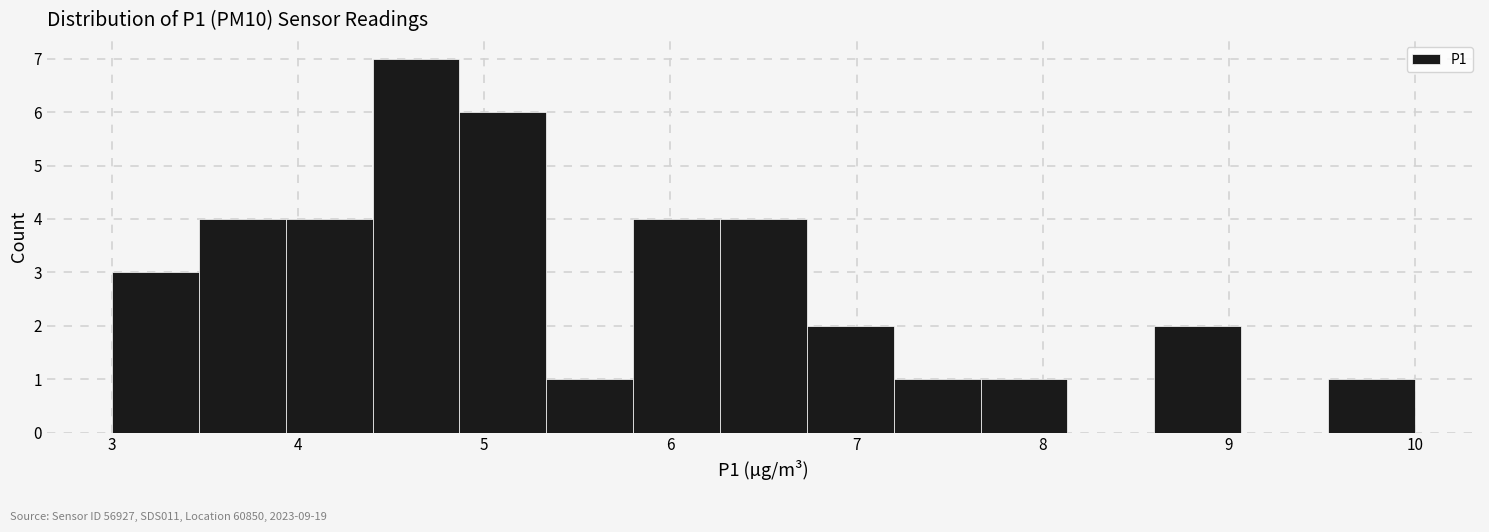

Which range on the x-axis has the tallest bar?

4.4 to 4.9